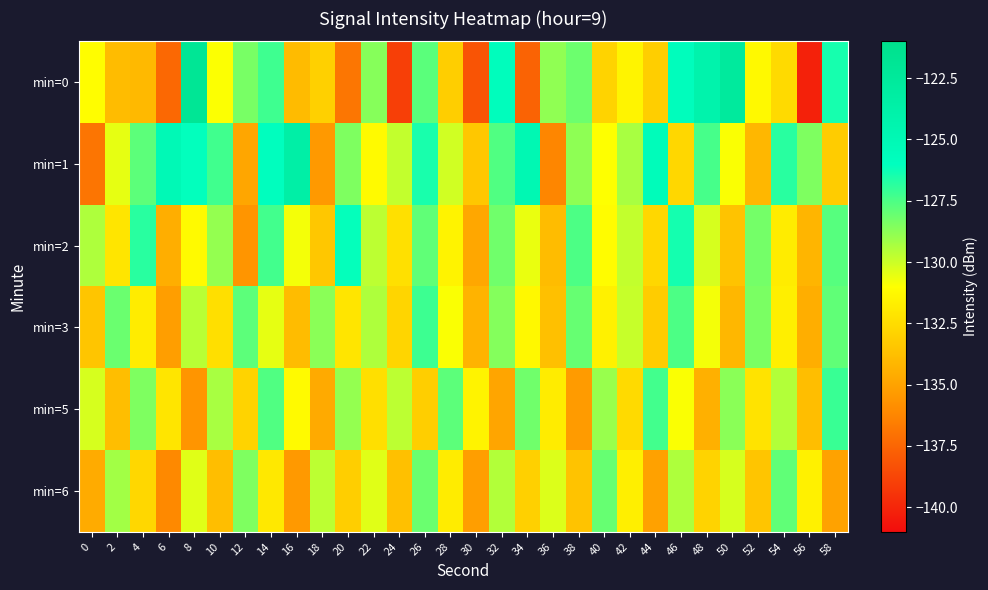

Which series has the widest spread of values?

row_0